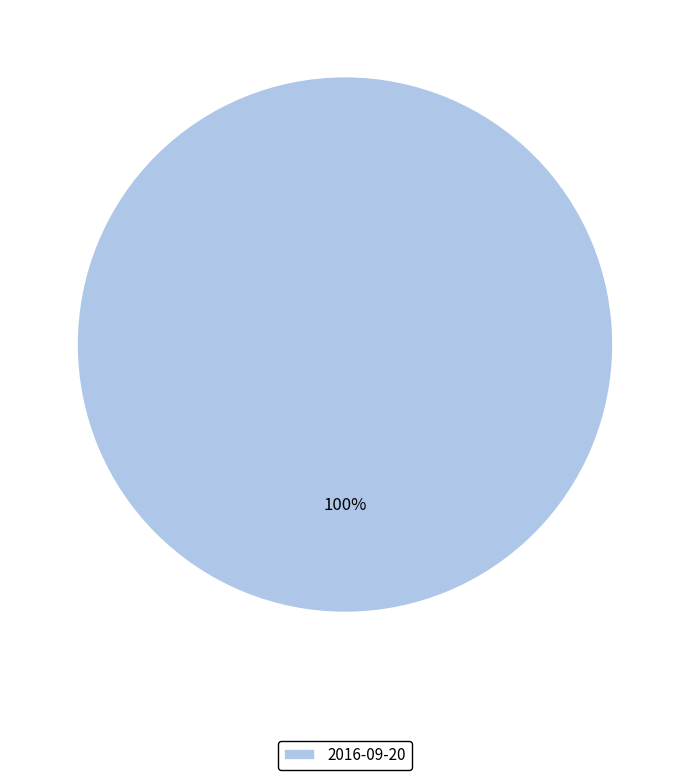

Count the number of slices in the pie.

1